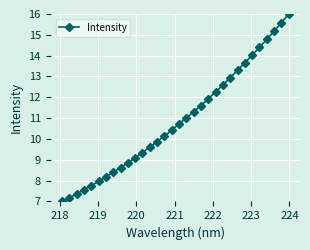

What is the sum of all values?

348.7